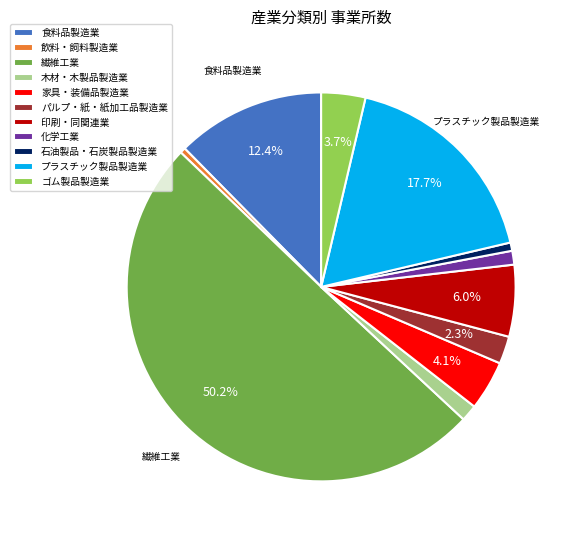

To the nearest percent, what portion does 化学工業 represent?

1%